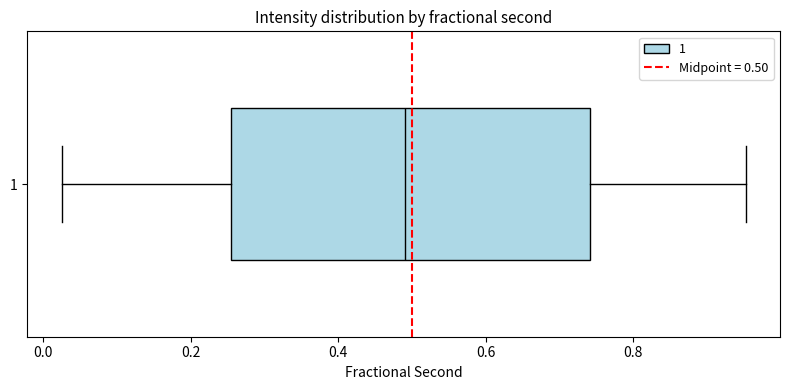

Read this box plot against the x-axis: the position of the median line, the range covered by the box, and the ends of both whiskers. The values are not printed on the chart, so give them approximately, as read against the axis.

median 0.50, box 0.26 to 0.74, whiskers 0.02 to 0.96